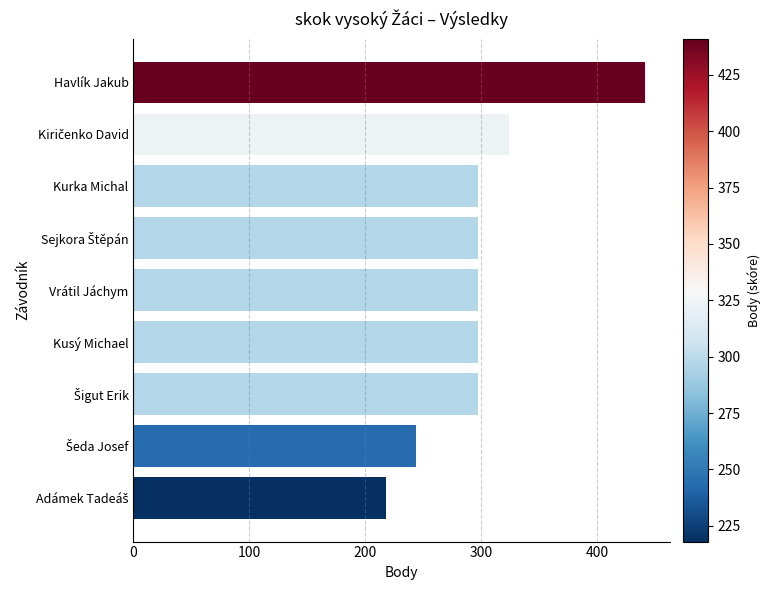

How many bars are there in total?

9